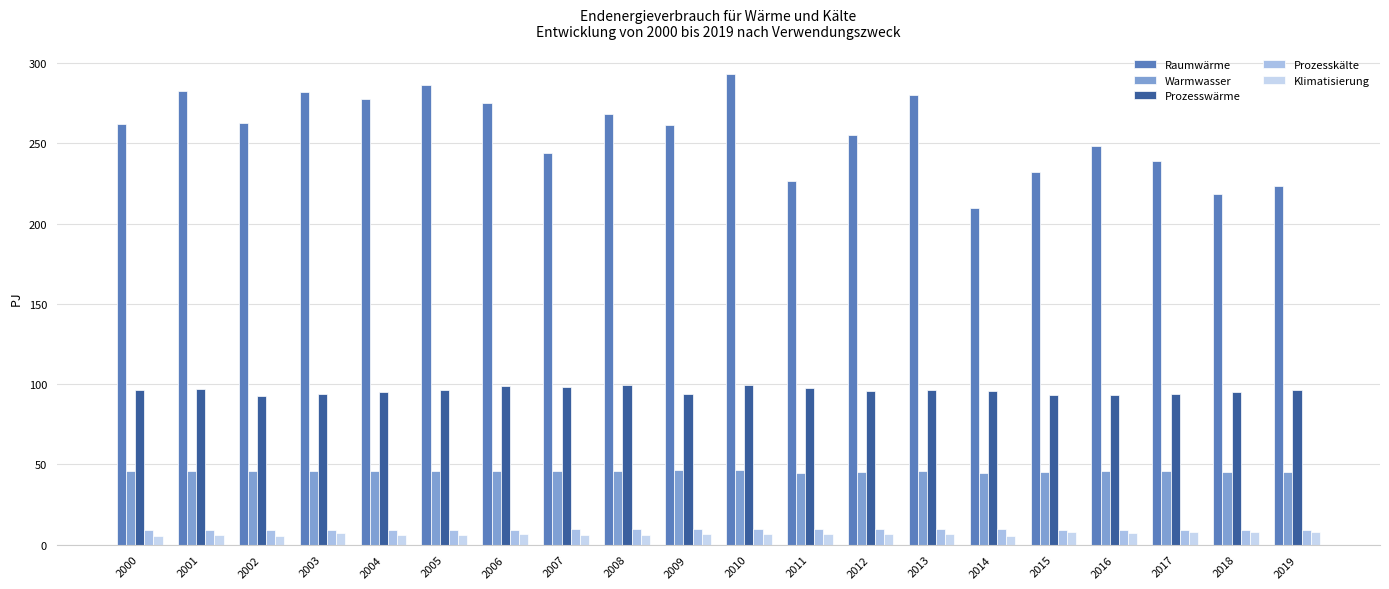

How many data points does each series have?

20